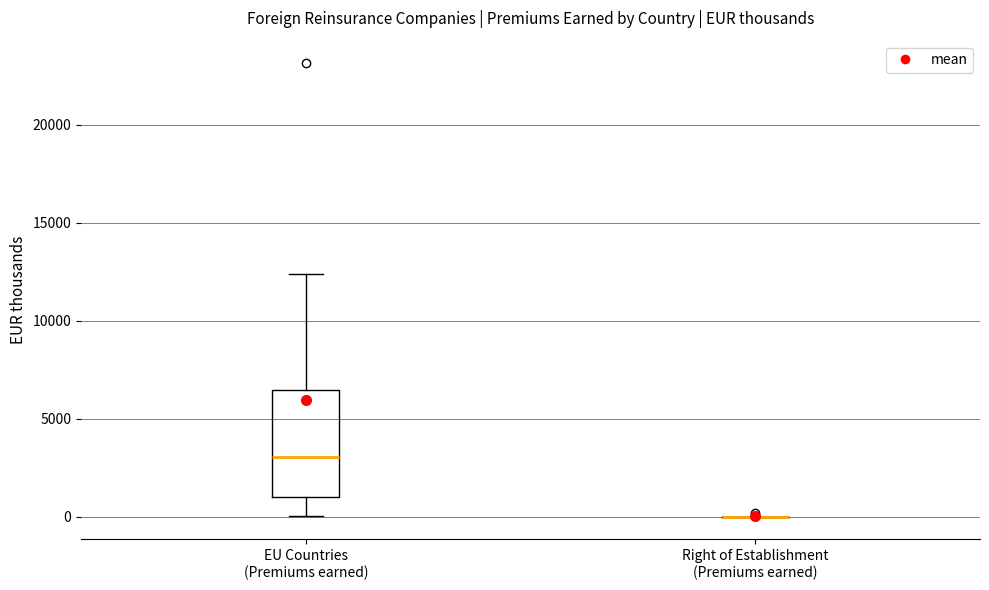

Reading left to right, read every box against the y-axis: the position of its median line, the range the box covers, and the ends of its whiskers. The values are not printed on the chart, so give them approximately, as read against the axis.

EU Countries (Premiums earned): median 3000, box 1000 to 6500, whiskers 0 to 12500
Right of Establishment (Premiums earned): box collapsed to a line at 0, whiskers 0 to 0